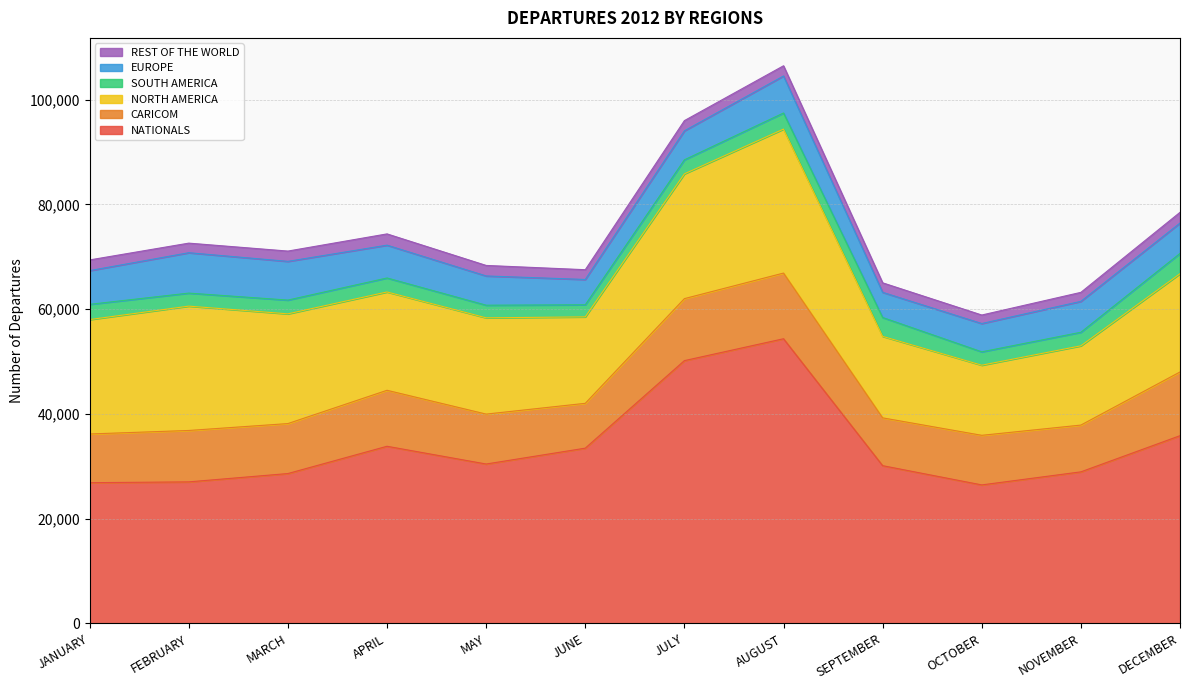

What is the sum of all SOUTH AMERICA values?

33787